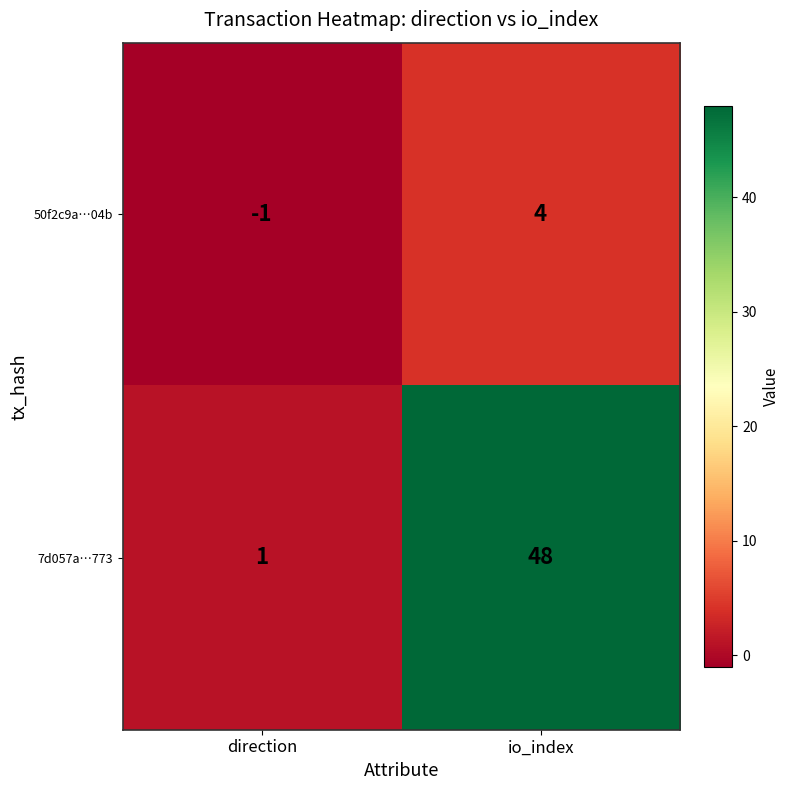

Rank the series by their average value, from lowest to highest.

50f2c9a…04b, 7d057a…773